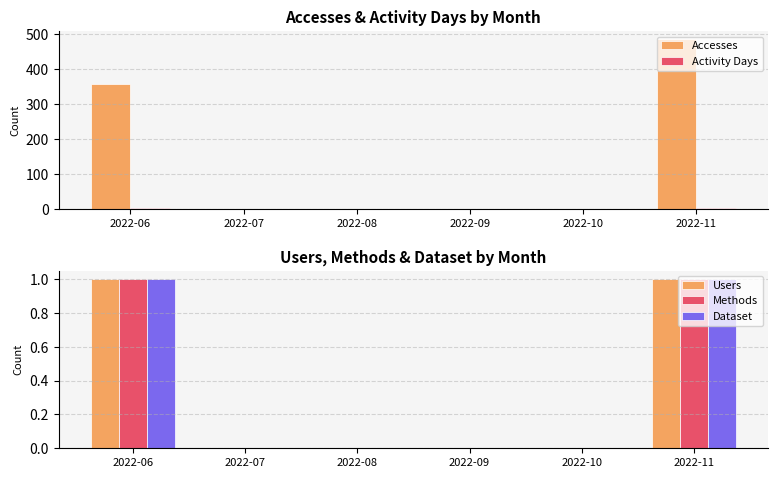

At how many categories does at least one series exceed 217?

2